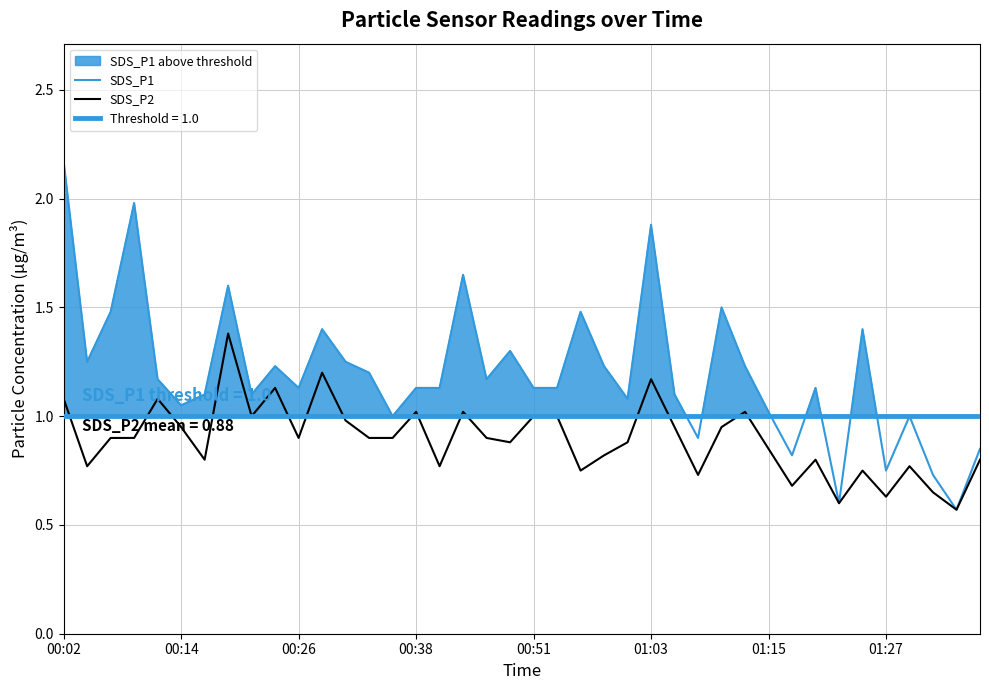

What is the difference between the second highest and second lowest values in the SDS_P1 series?

1.4